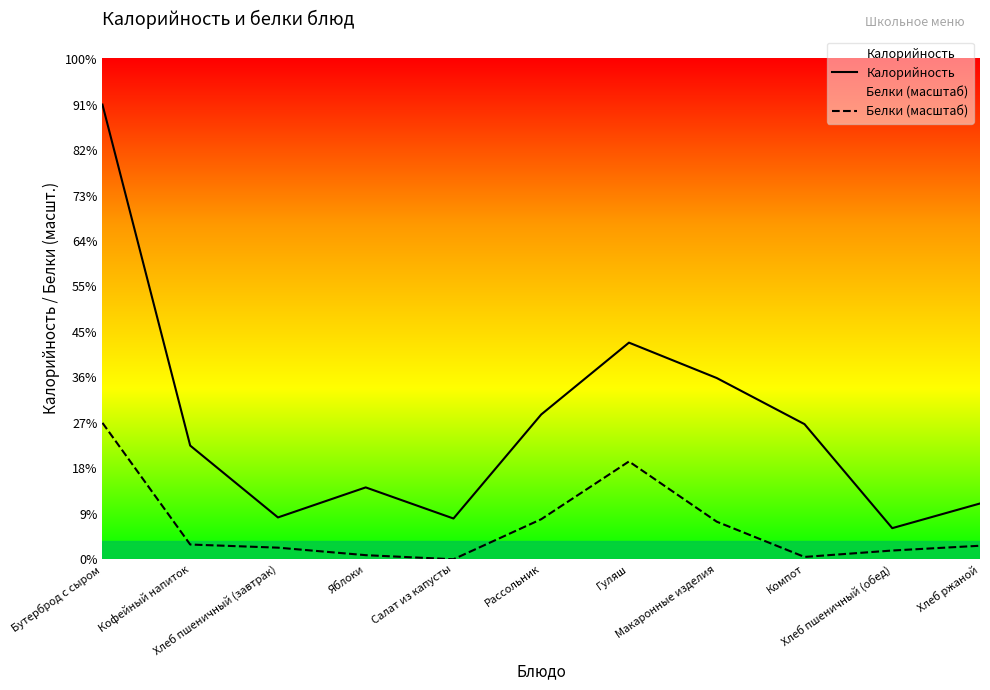

At Макаронные изделия, list the series in order from largest to smallest.

Калорийность, Белки (масштаб)